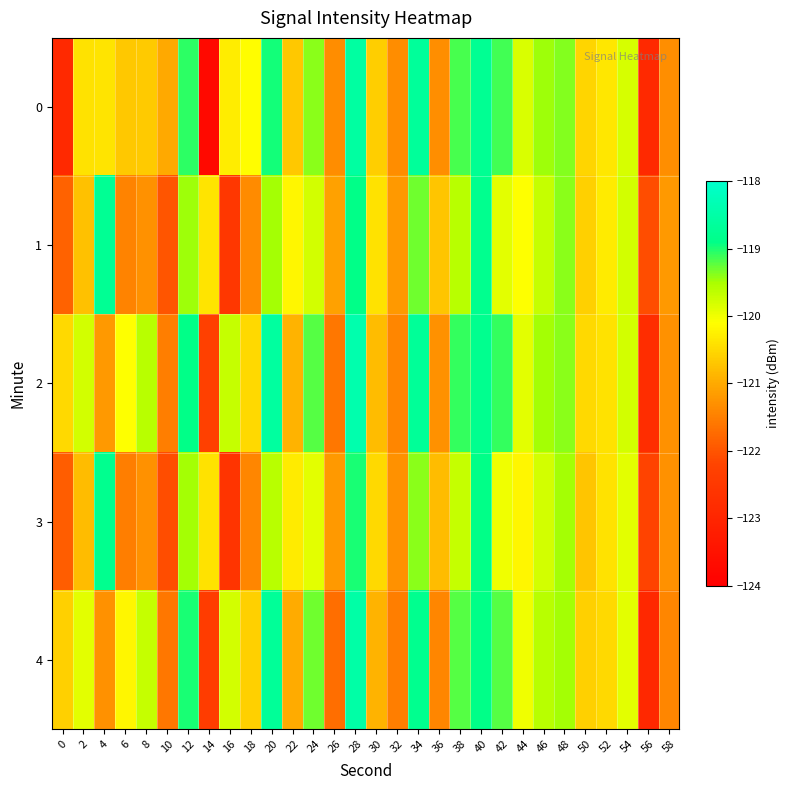

Reading right to left, what are all the values shown in this chart?

0: 58=-121.3	56=-122.9	54=-119.8	52=-120.3	50=-120.5	48=-119.4	46=-119.5	44=-119.8	42=-119.1	40=-118.8	38=-119.2	36=-121.3	34=-118.7	32=-121.3	30=-120.6	28=-118.6	26=-121.3	24=-119.4	22=-120.7	20=-119.0	18=-120.1	16=-120.3	14=-123.7	12=-119.1	10=-121.0	8=-120.7	6=-120.7	4=-120.4	2=-120.4	0=-122.9
1: 58=-121.2	56=-122.1	54=-119.8	52=-120.3	50=-120.6	48=-119.4	46=-119.7	44=-120.1	42=-119.9	40=-118.8	38=-119.6	36=-120.7	34=-119.3	32=-121.2	30=-120.4	28=-118.9	26=-121.1	24=-119.8	22=-120.2	20=-119.5	18=-121.4	16=-122.5	14=-120.4	12=-119.5	10=-122.0	8=-121.3	6=-121.5	4=-118.7	2=-120.7	0=-121.8
2: 58=-121.3	56=-122.8	54=-119.8	52=-120.4	50=-120.5	48=-119.4	46=-119.5	44=-119.9	42=-119.1	40=-118.8	38=-119.1	36=-121.3	34=-118.7	32=-121.4	30=-120.8	28=-118.4	26=-121.6	24=-119.2	22=-120.9	20=-118.6	18=-120.5	16=-119.7	14=-122.3	12=-118.9	10=-121.5	8=-119.6	6=-120.1	4=-121.2	2=-119.8	0=-120.5
3: 58=-121.3	56=-122.2	54=-119.9	52=-120.4	50=-120.7	48=-119.5	46=-119.8	44=-120.2	42=-120.0	40=-118.9	38=-119.7	36=-120.8	34=-119.4	32=-121.3	30=-120.5	28=-119.0	26=-121.2	24=-119.9	22=-120.3	20=-119.6	18=-121.4	16=-122.6	14=-120.4	12=-119.5	10=-122.1	8=-121.3	6=-121.5	4=-118.8	2=-120.8	0=-121.9
4: 58=-121.4	56=-122.9	54=-119.9	52=-120.5	50=-120.6	48=-119.5	46=-119.6	44=-120.0	42=-119.2	40=-118.9	38=-119.2	36=-121.4	34=-118.8	32=-121.5	30=-120.9	28=-118.5	26=-121.7	24=-119.3	22=-121.0	20=-118.7	18=-120.6	16=-119.8	14=-122.4	12=-119.0	10=-121.6	8=-119.7	6=-120.2	4=-121.3	2=-119.9	0=-120.6